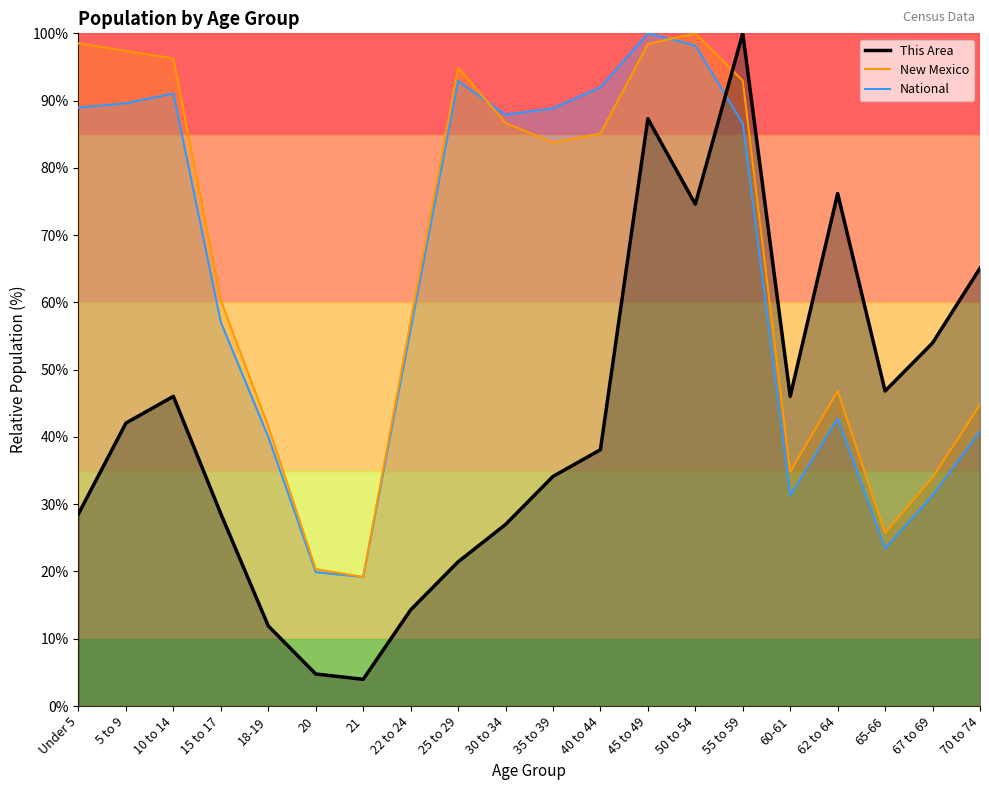

True or false: New Mexico has a value of 133.5 at 35 to 39.

False